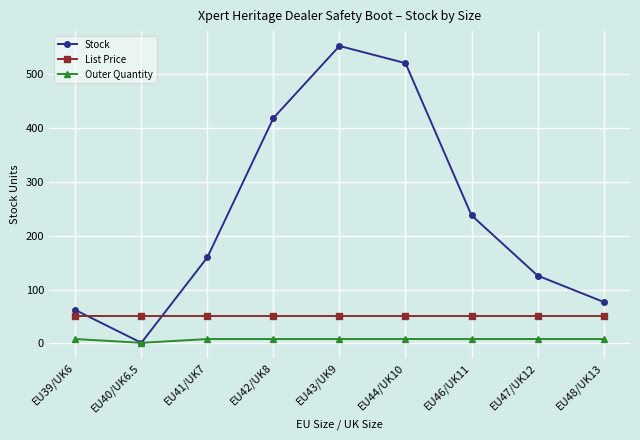

Rank the series by their maximum value, from highest to lowest.

Stock, List Price, Outer Quantity